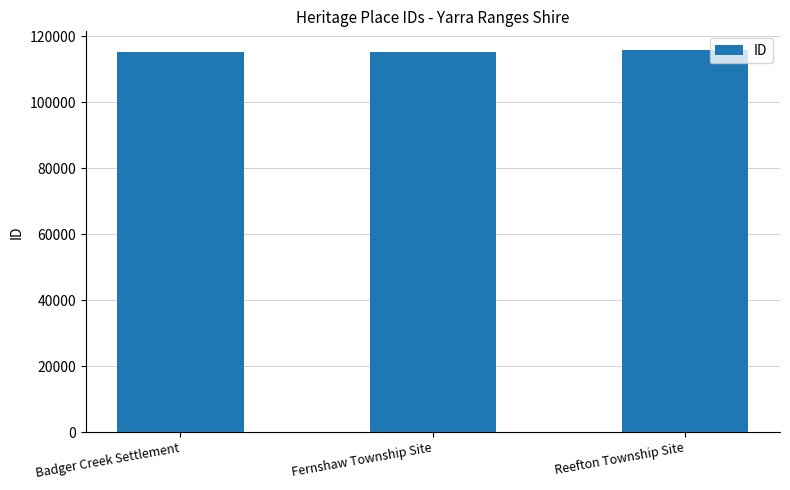

What is the label of the 2nd bar from the left?

Fernshaw Township Site